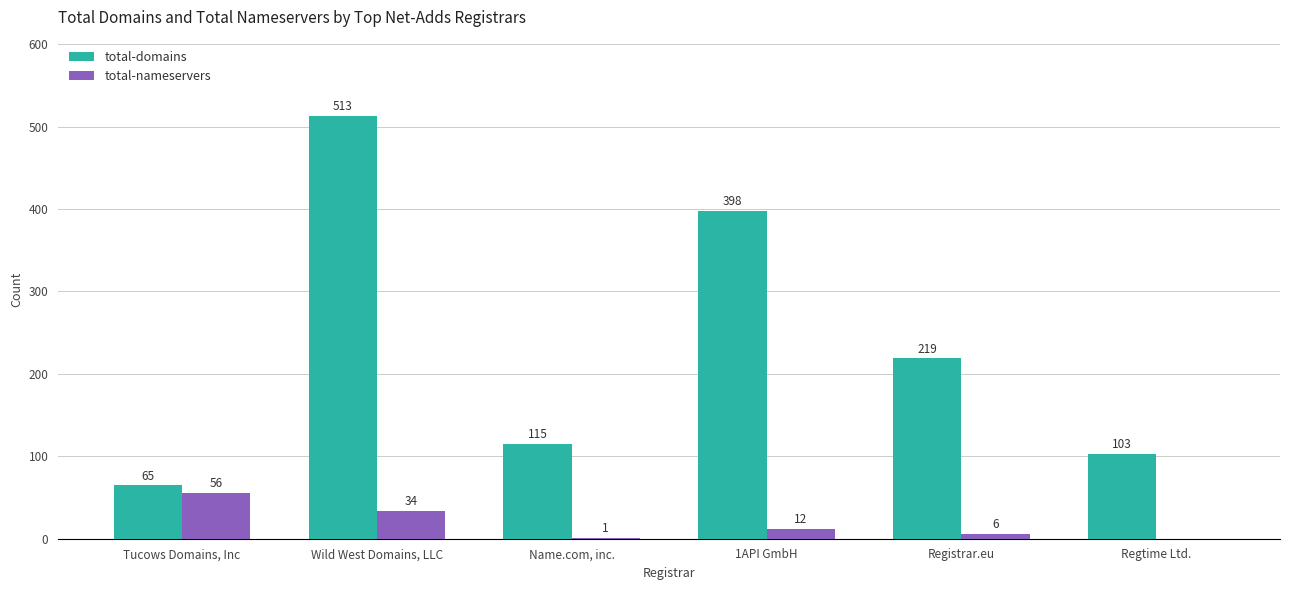

The total-domains series shows 162 at Regtime Ltd.. True or false?

False